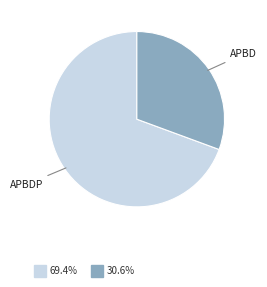

Is there any slice that represents more than half of the pie?

Yes